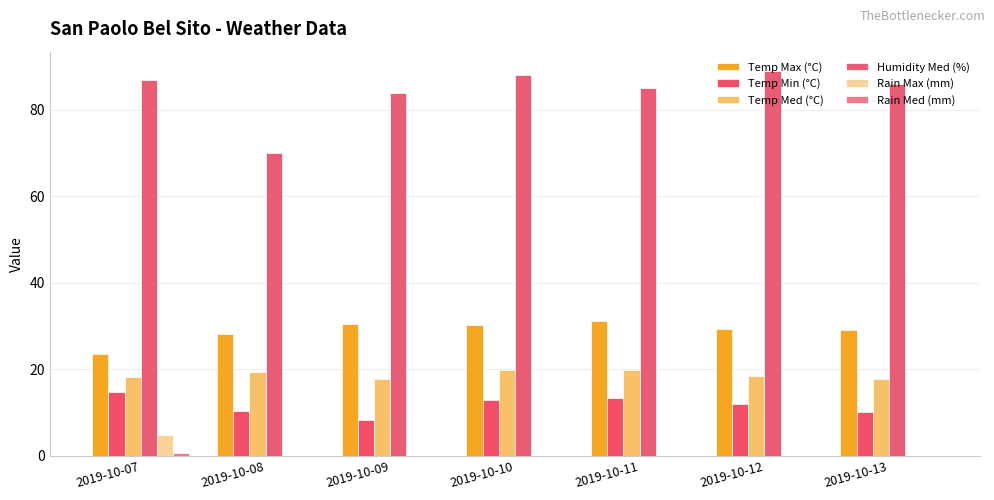

Does the chart contain stacked bars?

No